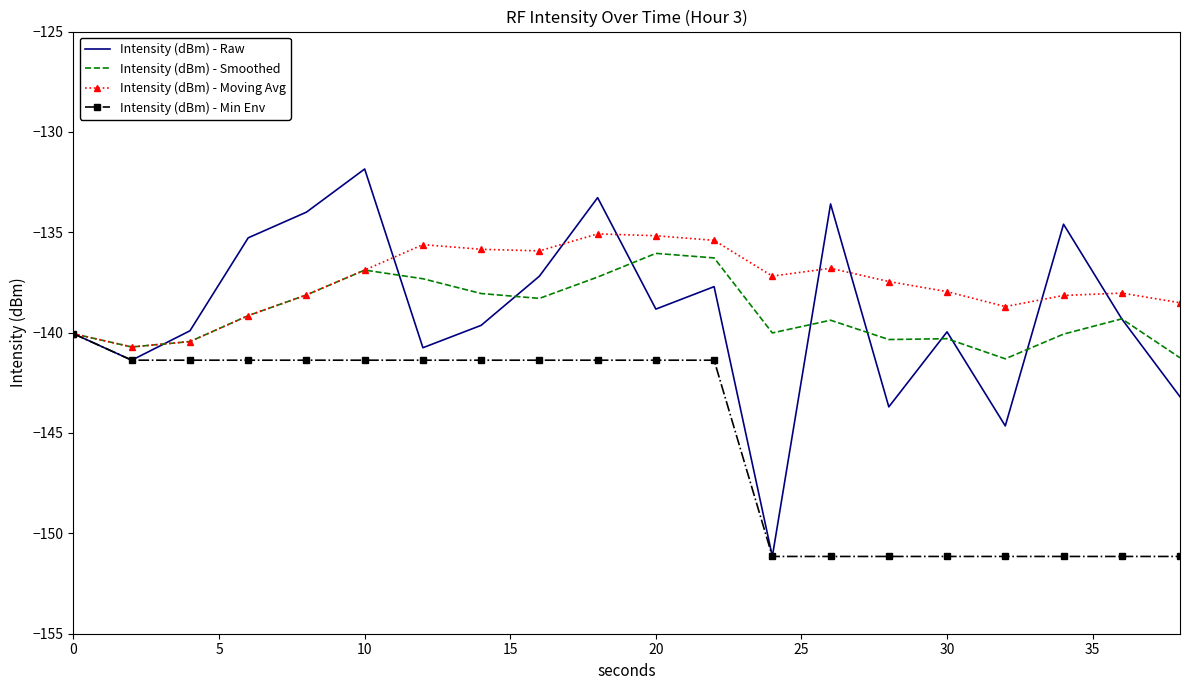

Which series has the largest total across all categories?

Intensity (dBm) - Moving Avg